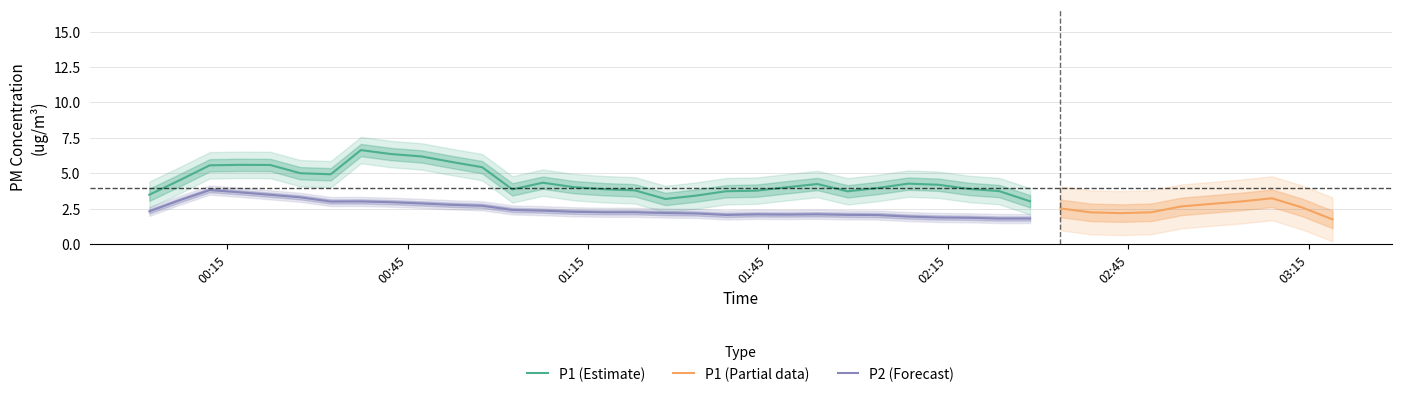

Which series has the largest total across all categories?

P1